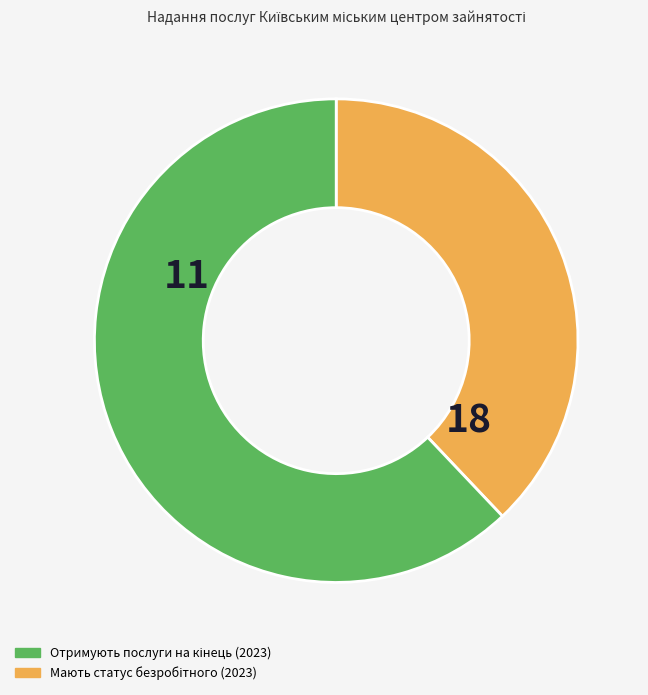

Is there a majority slice in this chart?

Yes